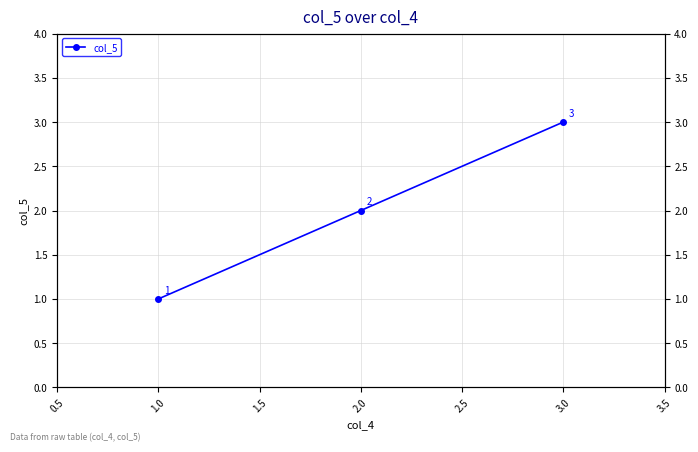

What is the value of the 3rd point from the left?

3